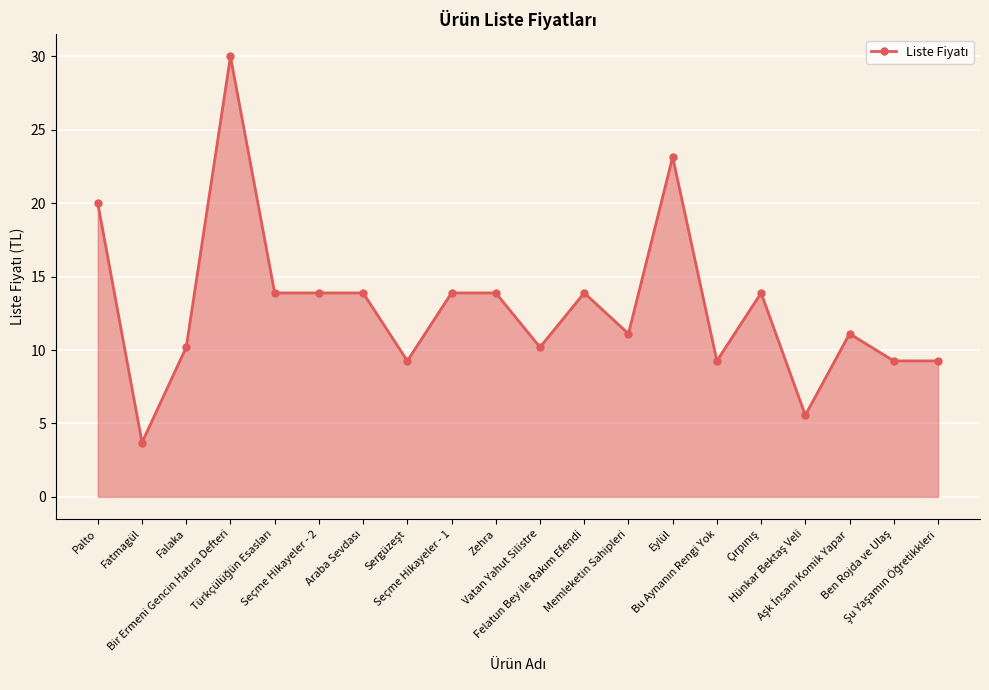

Is it true that the value at Vatan Yahut Silistre is 10.2?

True